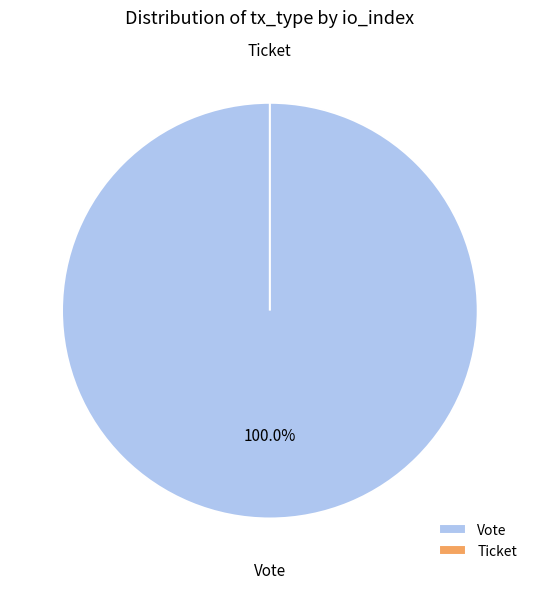

Count the number of slices in the pie.

2